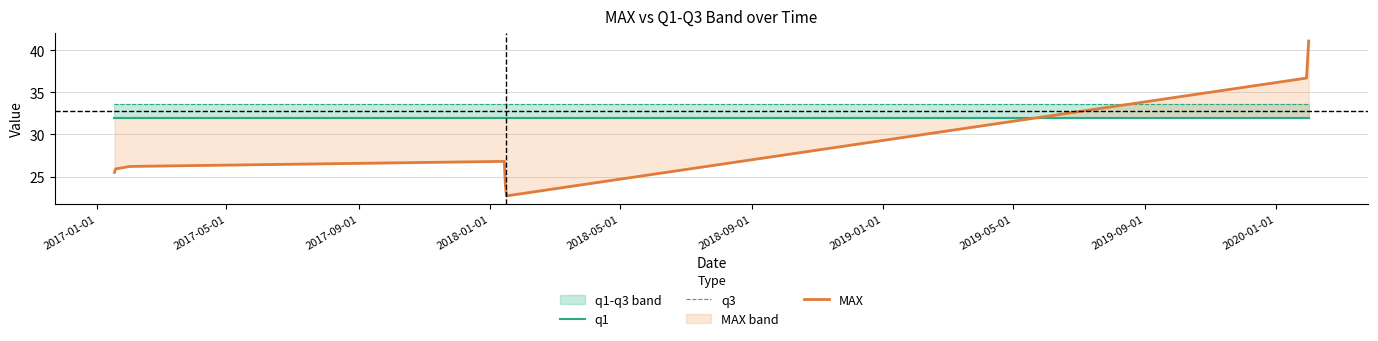

Rank the categories by q1 value from highest to lowest.

2017-01-01, 2017-05-01, 2017-09-01, 2018-01-01, 2018-05-01, 2018-09-01, 2019-01-01, 2019-05-01